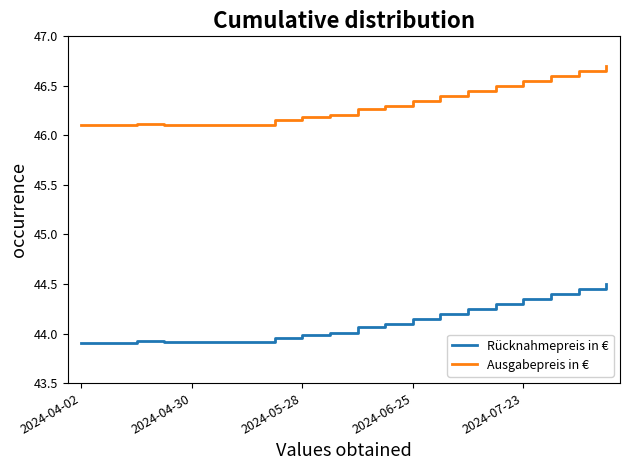

What is the lowest value of the Rücknahmepreis in € series?

43.9